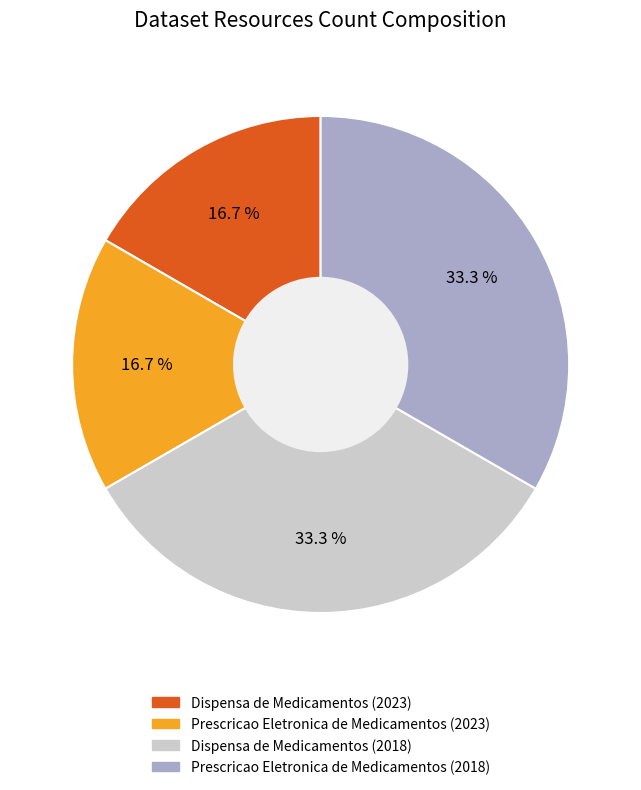

What is the total percentage of Prescricao Eletronica de Medicamentos (2018) and Prescricao Eletronica de Medicamentos (2023)?

50.0%